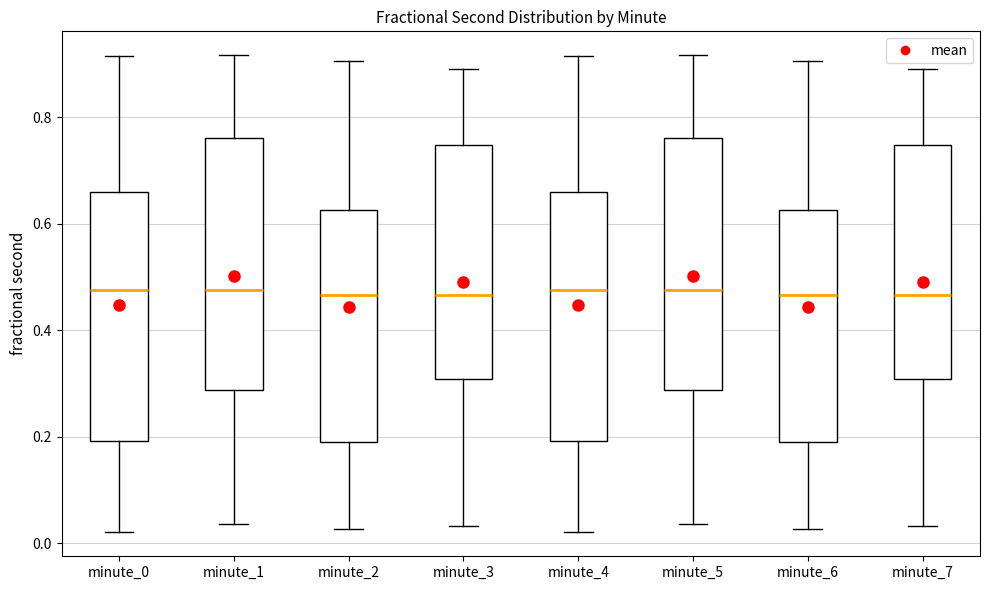

Where does the median line of the box for minute_6 sit on the y-axis? The values are not printed on the chart, so give them approximately, as read against the axis.

0.46